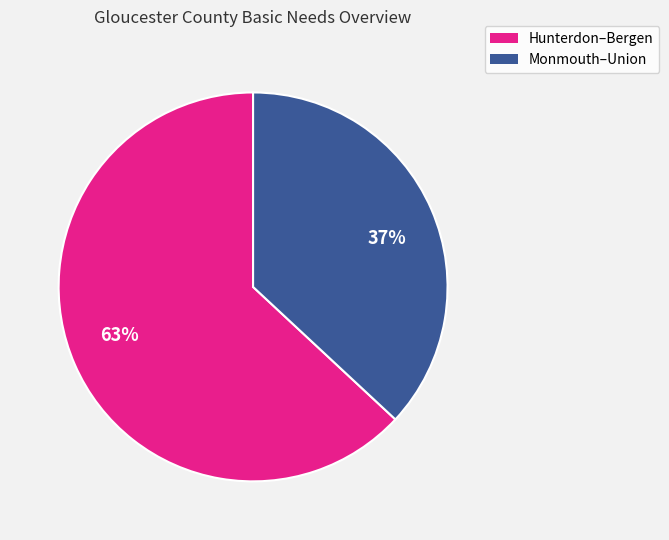

Does any single category account for the majority?

Yes